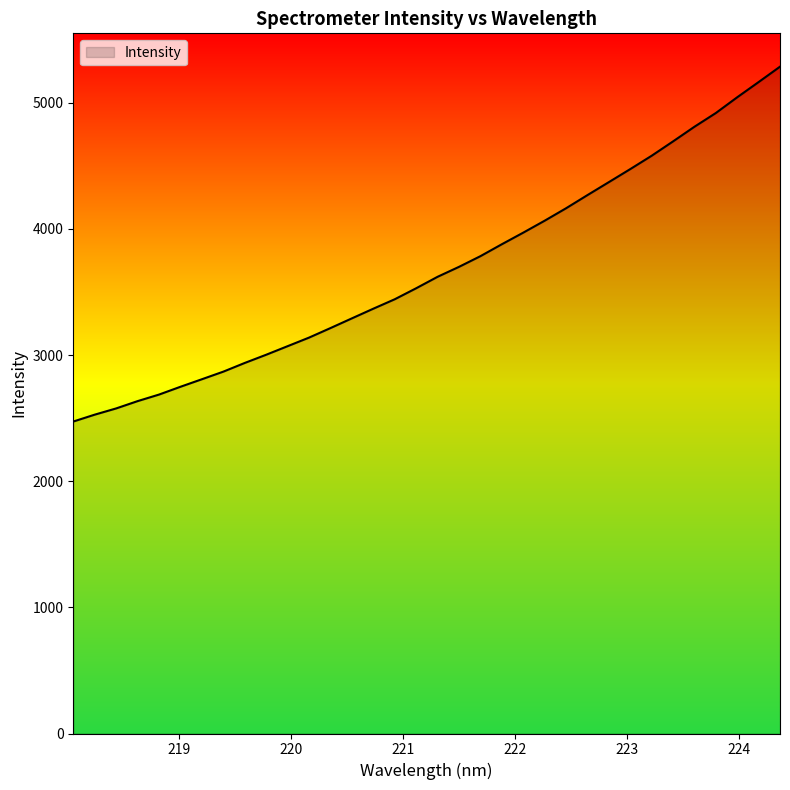

How many lines are shown in the chart?

1